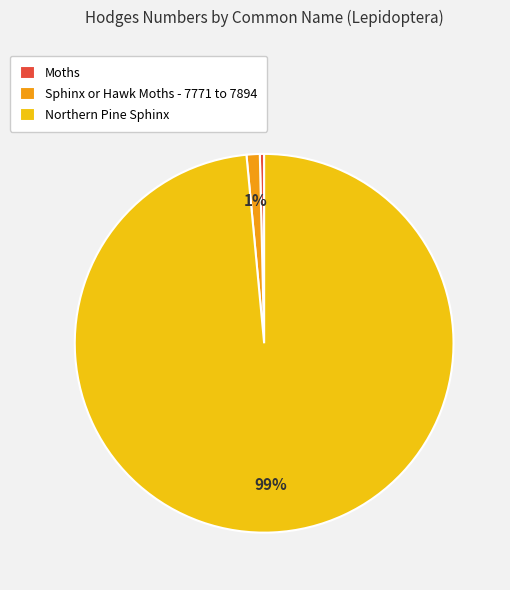

Which category has the smallest portion of the pie?

Moths